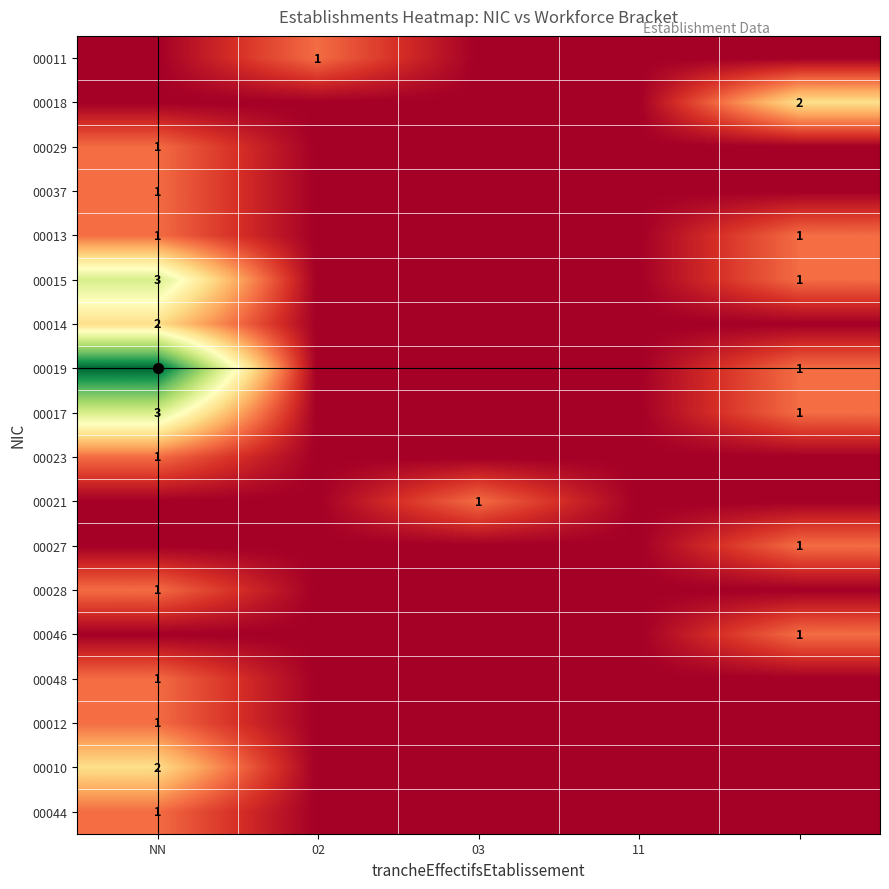

How many distinct data groups are displayed?

18